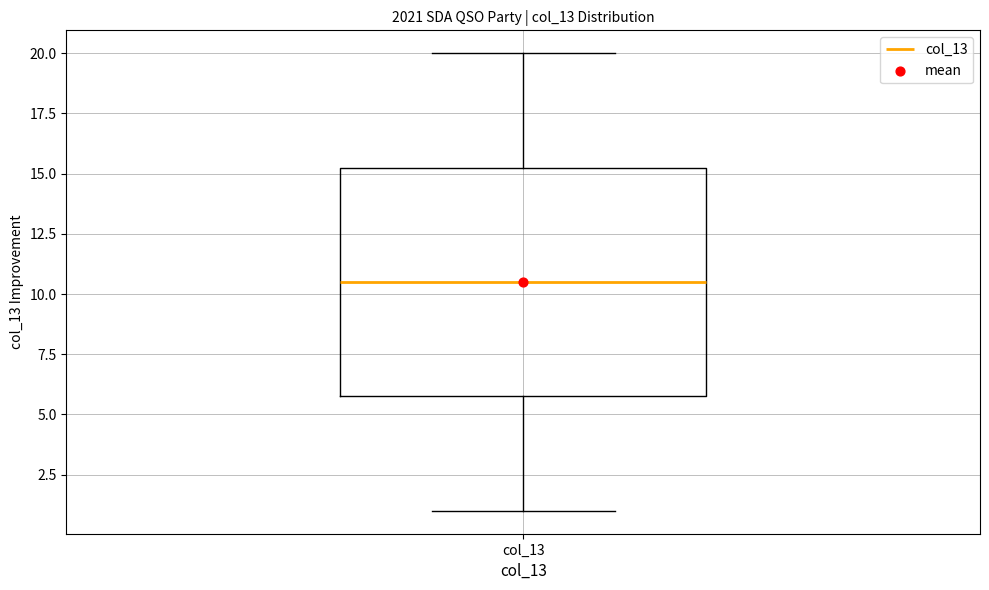

Where does the median line of the box for col_13 sit on the y-axis? The values are not printed on the chart, so give them approximately, as read against the axis.

10.5